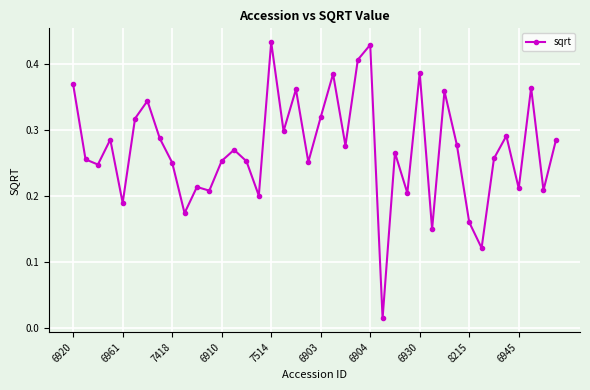

What is the sum of all values?

10.8